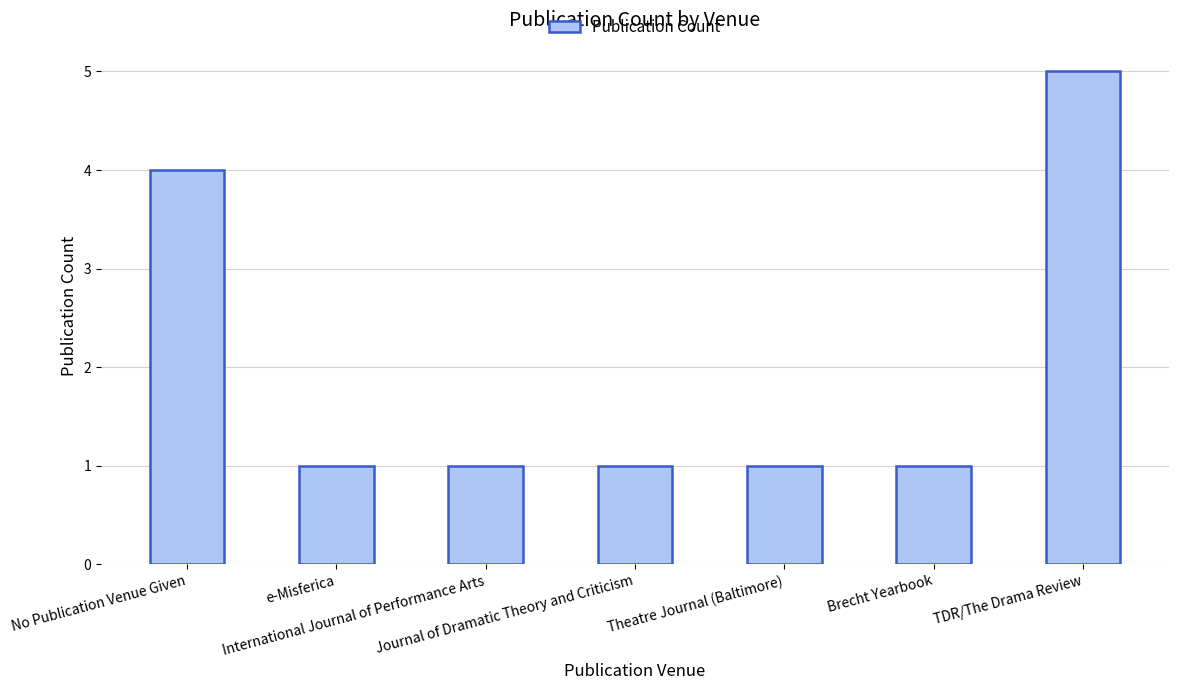

What is the maximum value shown in the chart?

5